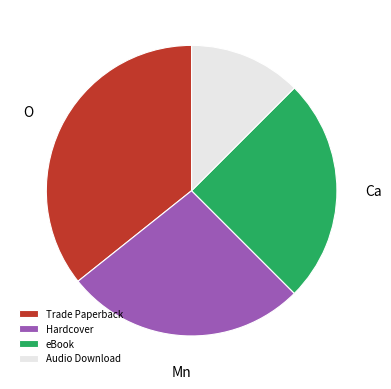

What is the ratio of the value at eBook to the value at Audio Download?

2.0